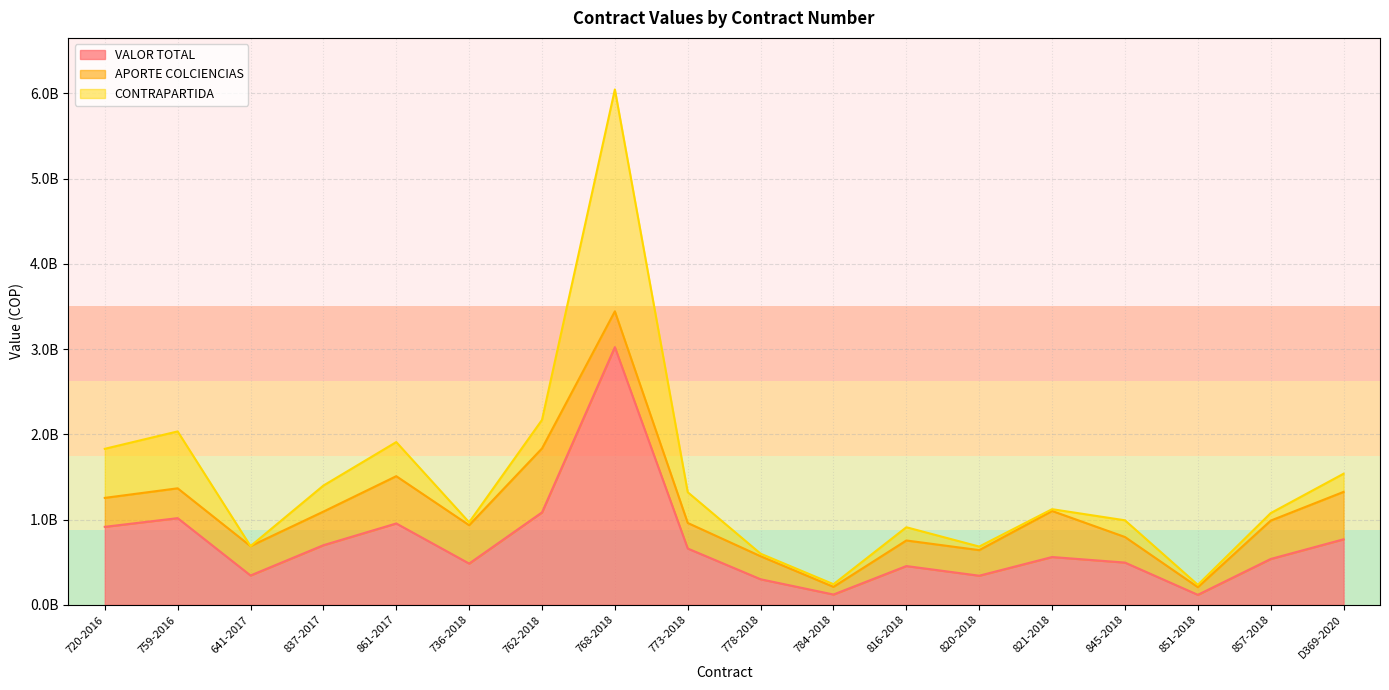

What is the sum of all APORTE COLCIENCIAS values?

6798570805